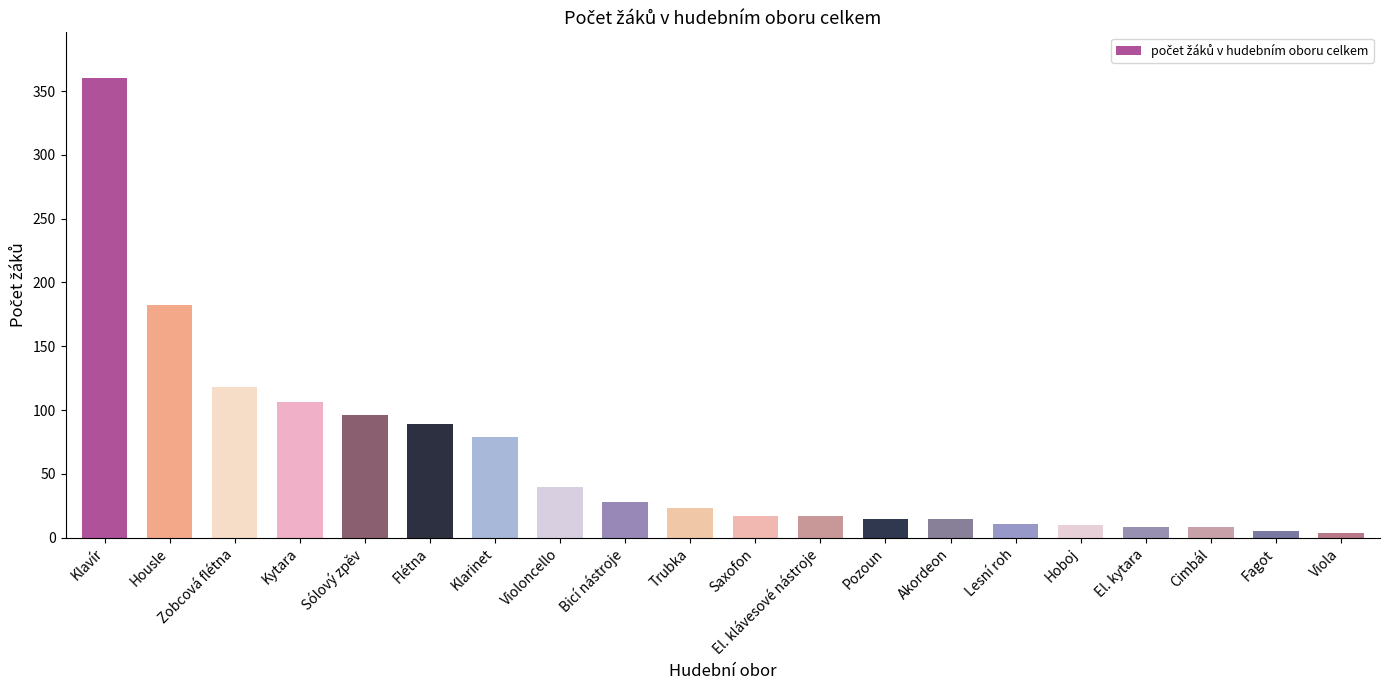

How many bars are there in total?

20